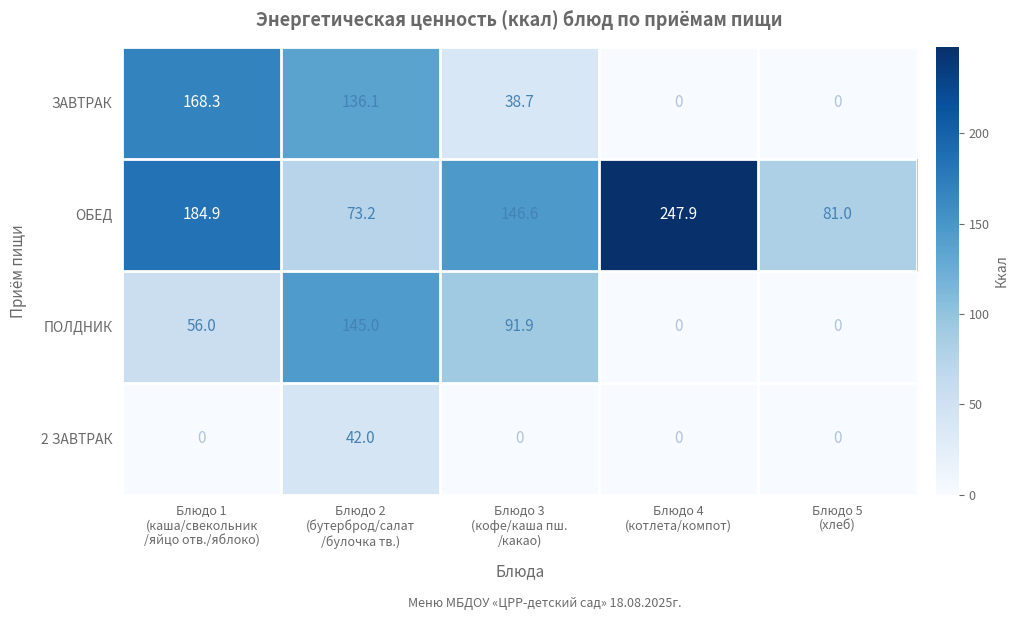

What is the maximum value shown in the chart?

247.9